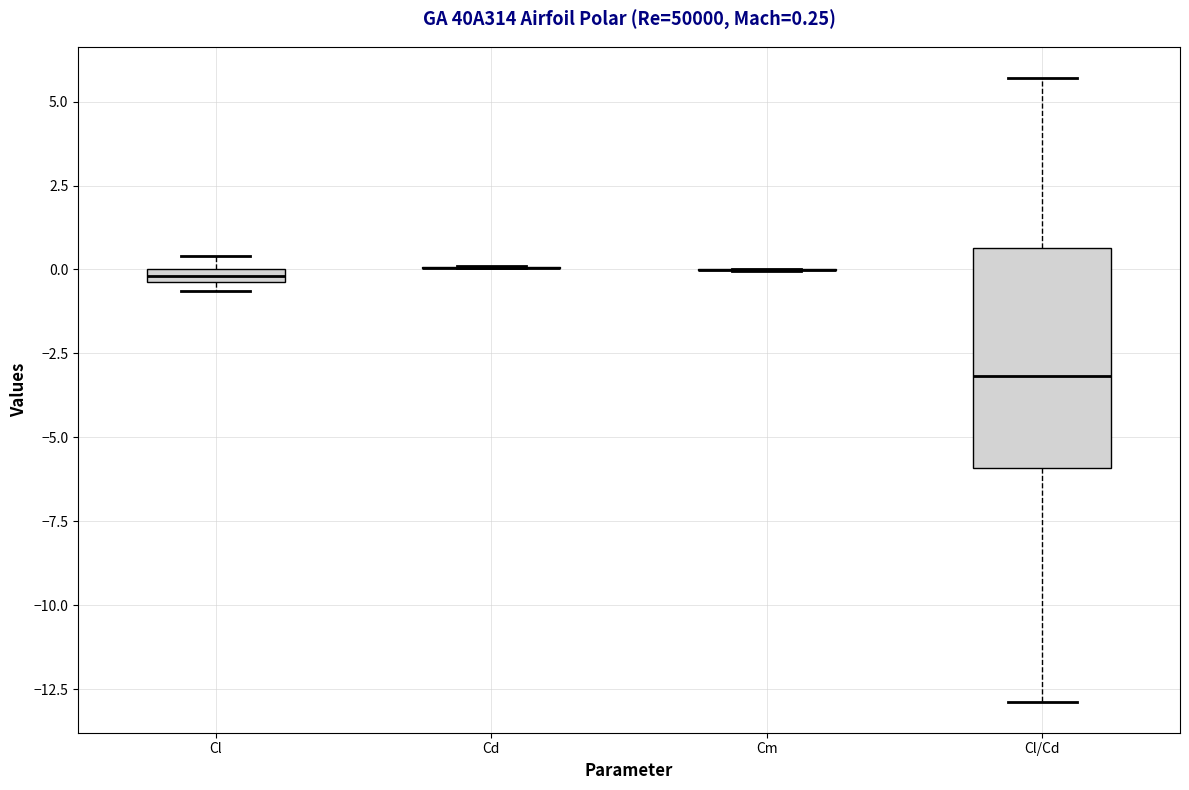

Which box is the tallest, from its lower edge to its upper edge?

Cl/Cd